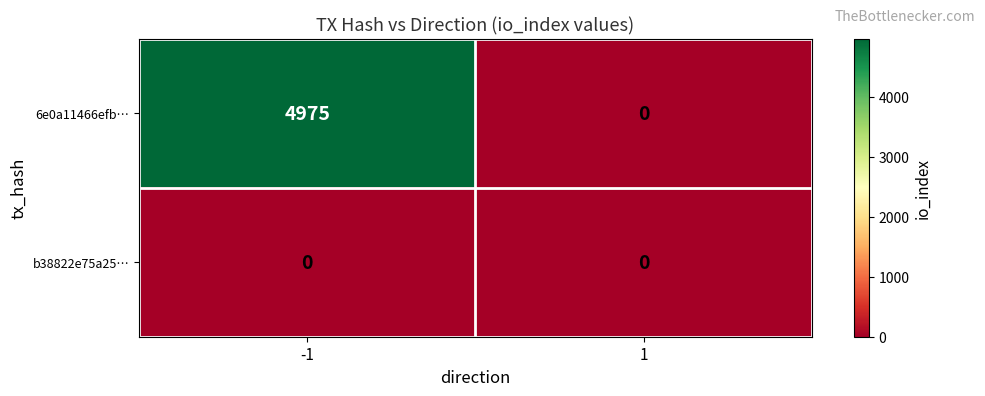

What is the maximum value for 6e0a11466efb…?

4975